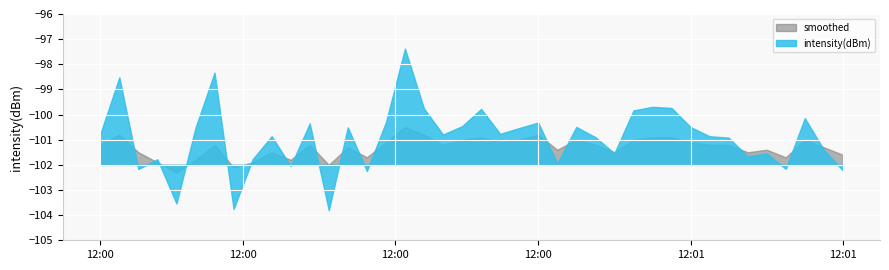

Which series ends up on top after the final intersection of smoothed and intensity(dBm)?

smoothed